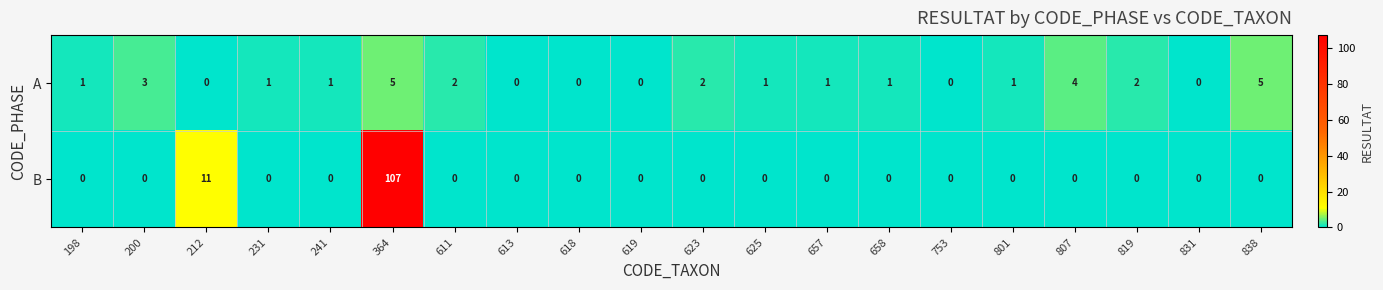

Which series changed the most between 611 and 801?

A